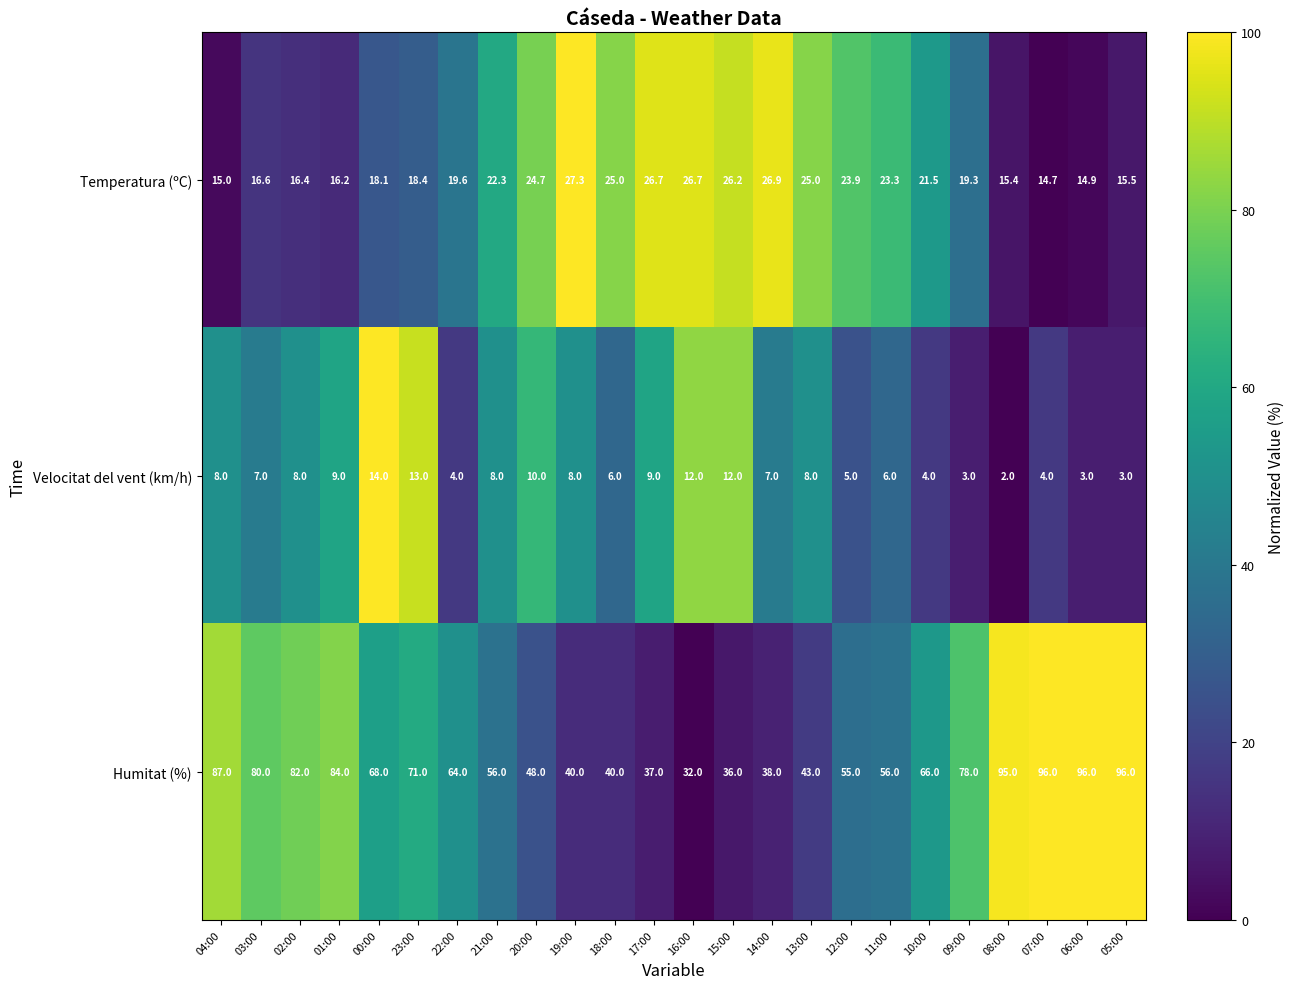

What is the spread (max minus min) of values at 17:00?

28.0